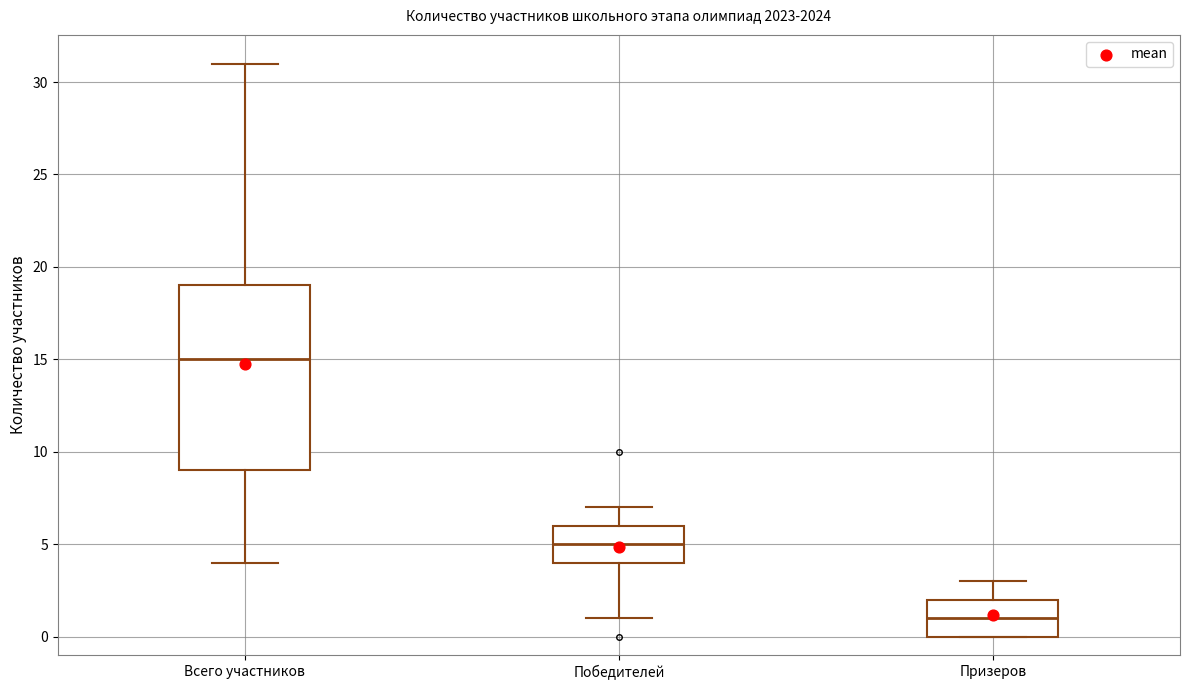

Which box's median line is the highest?

Всего участников